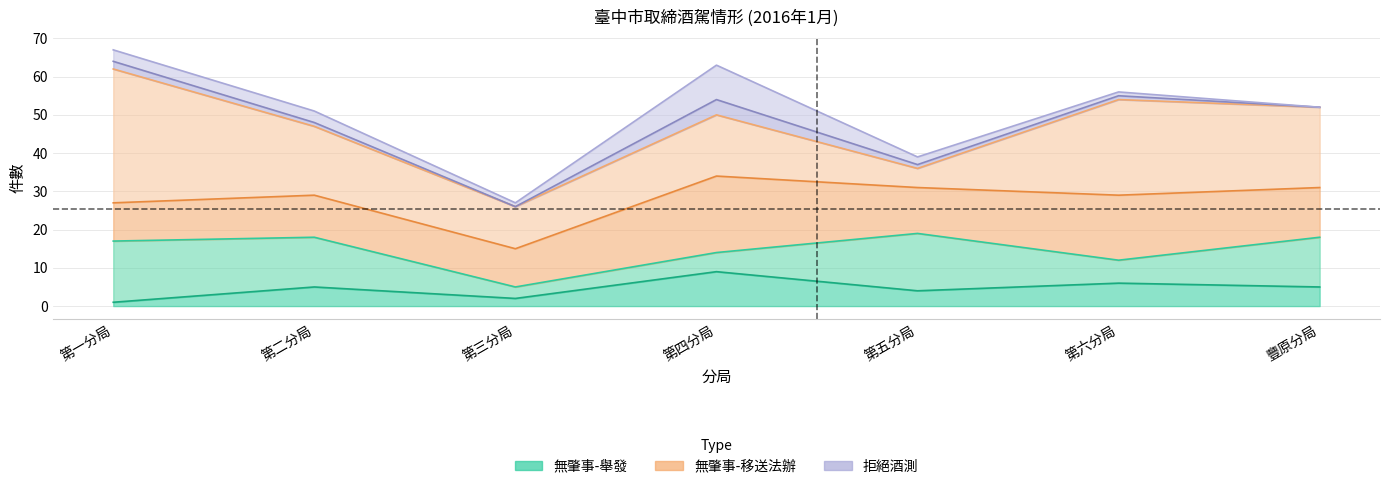

At how many categories does at least one series exceed 17?

5